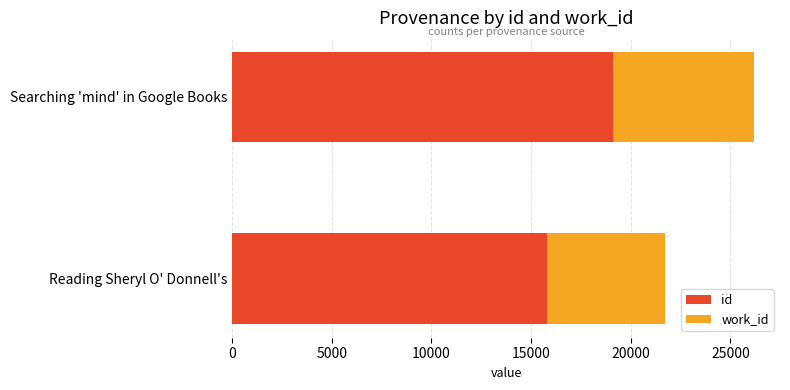

What is the minimum value for id?

15793